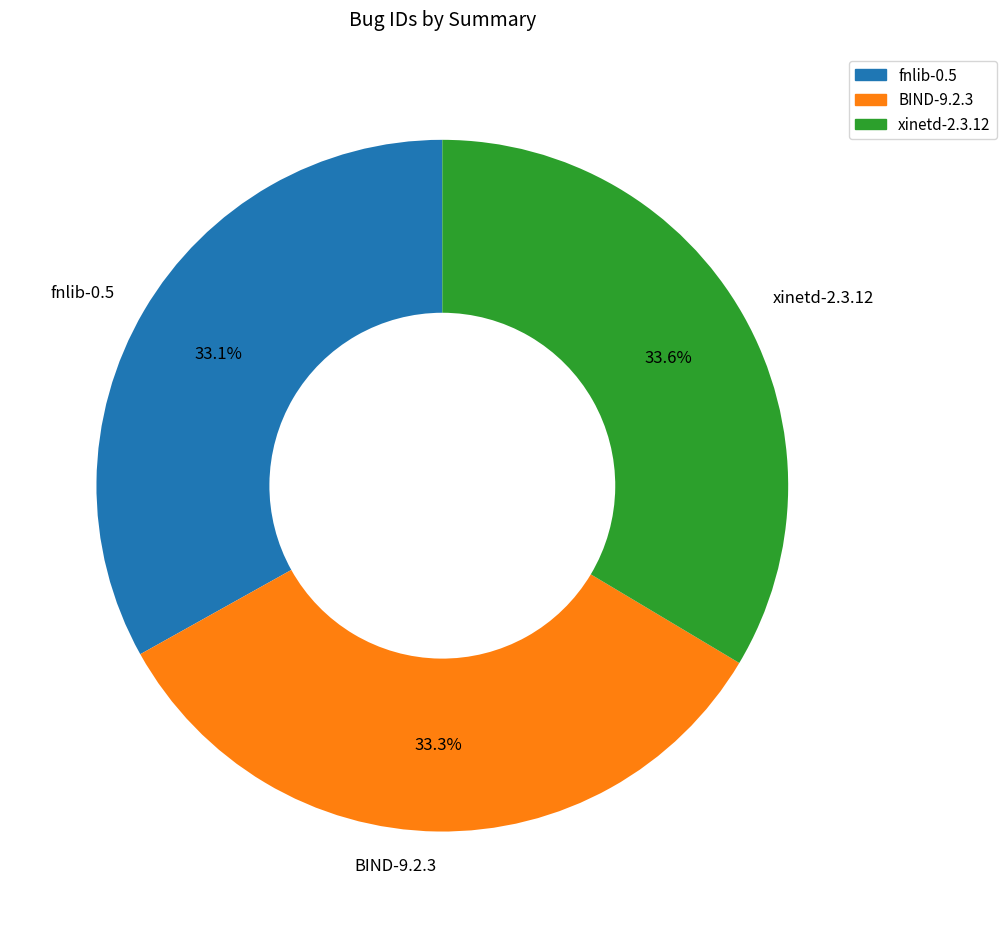

True or false: xinetd-2.3.12 accounts for 48% of the total.

False